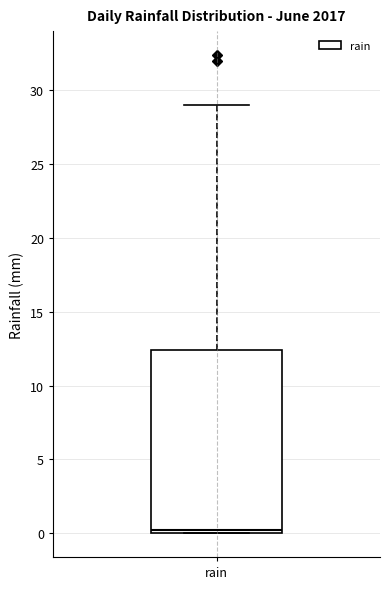

Transcribe this box plot: give where the median line is, the range the box spans, and where the two whiskers end, as read against the y-axis. The values are not printed on the chart, so give them approximately, as read against the axis.

median 0.0 (just above the box's lower edge), box 0.0 to 12.5, whiskers 0.0 to 29.0